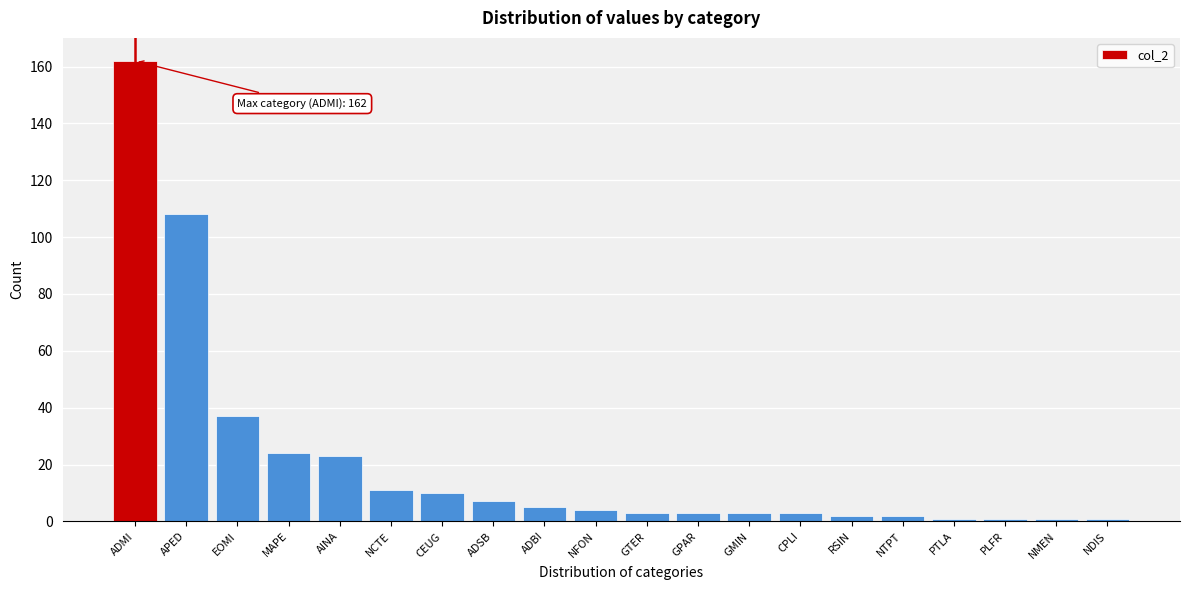

Reading left to right, what are all the values shown in this chart?

ADMI=162	APED=108	EOMI=37	MAPE=24	AINA=23	NCTE=11	CEUG=10	ADSB=7	ADBI=5	NFON=4	GTER=3	GPAR=3	GMIN=3	CPLI=3	RSIN=2	NTPT=2	PTLA=1	PLFR=1	NMEN=1	NDIS=1